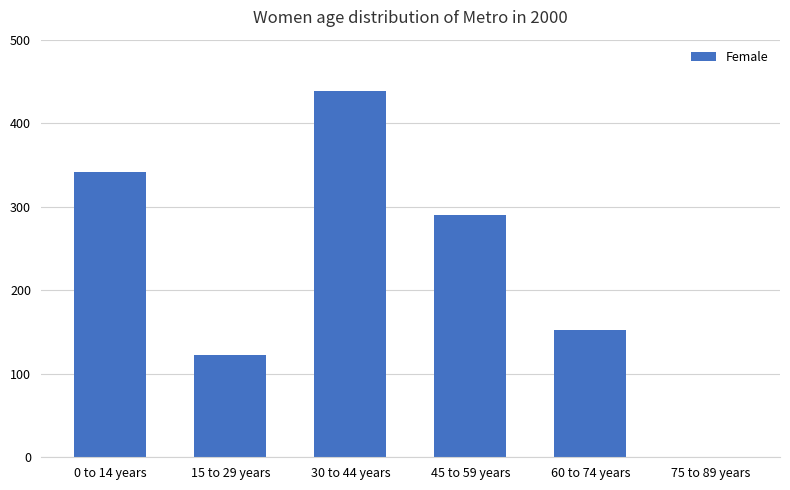

Are the bars horizontal?

No